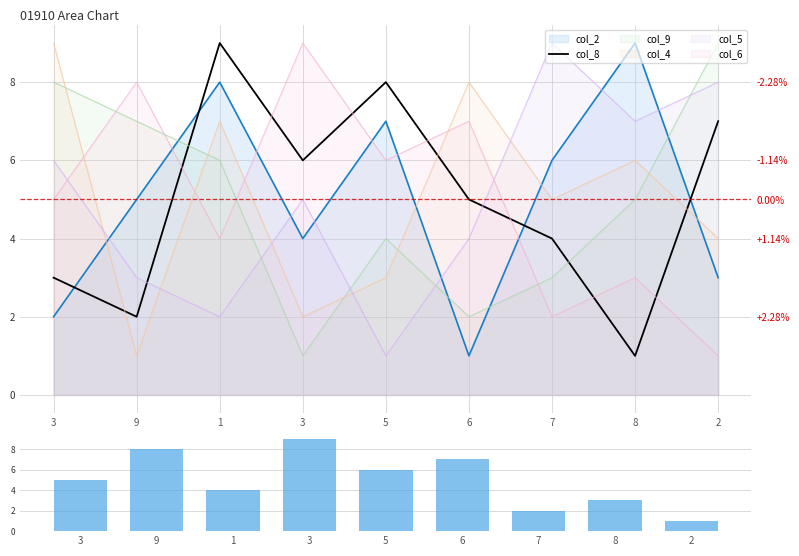

Is the value of col_8 at 2 greater than the value of col_6_vol at 3?

Yes